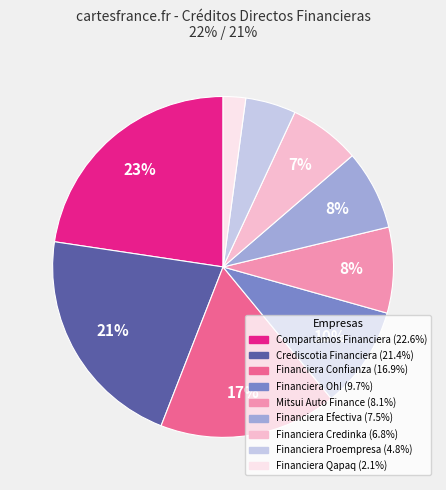

Do Financiera Qapaq and Financiera Confianza together represent more than half of the pie?

No